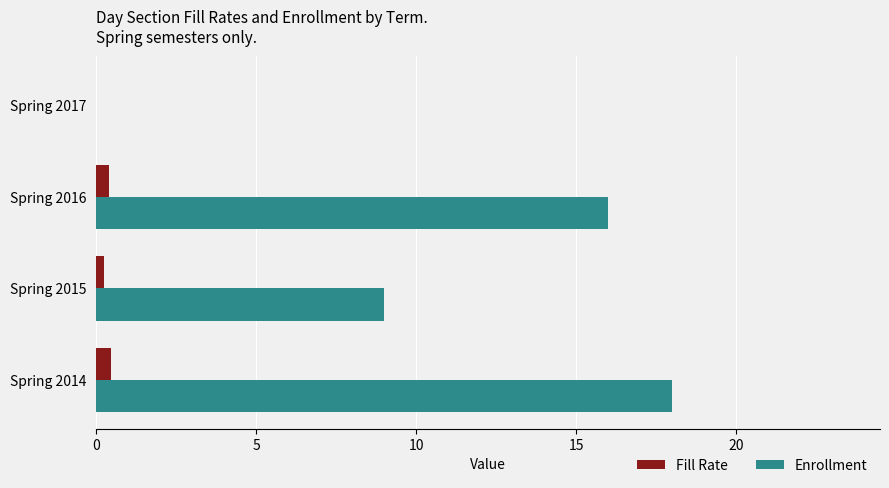

The Fill Rate series shows 0.4 at Spring 2016. True or false?

True